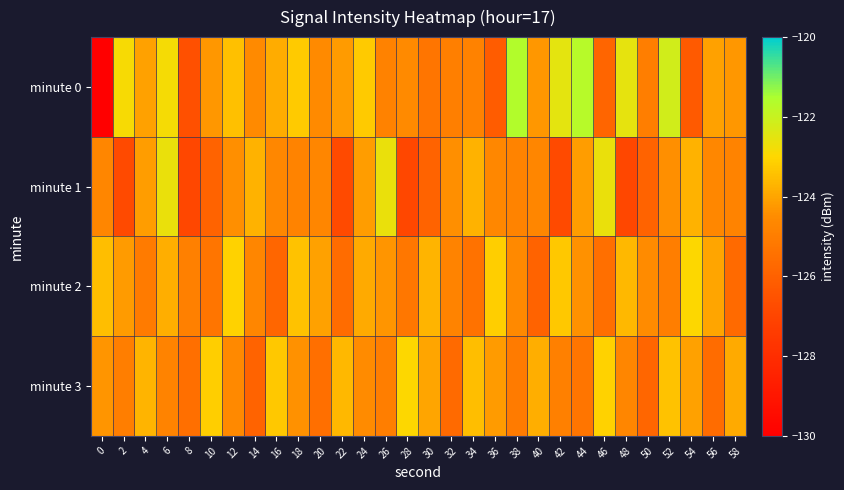

Which category has the highest value across all series?

38